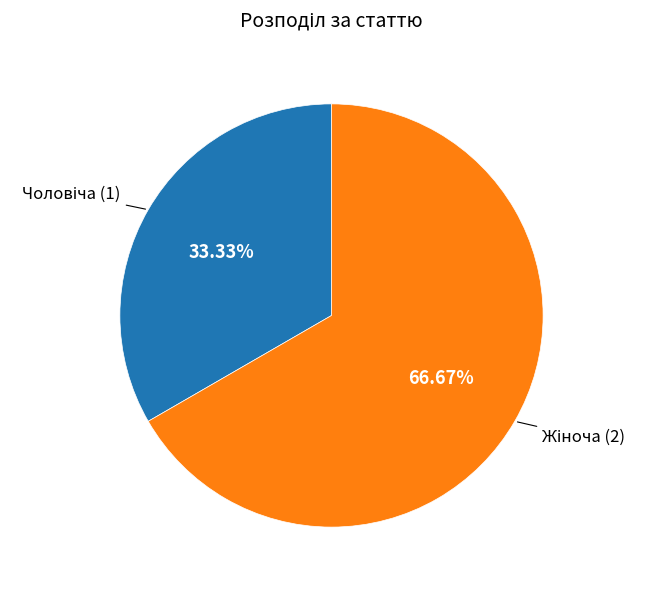

Does any single category account for the majority?

Yes